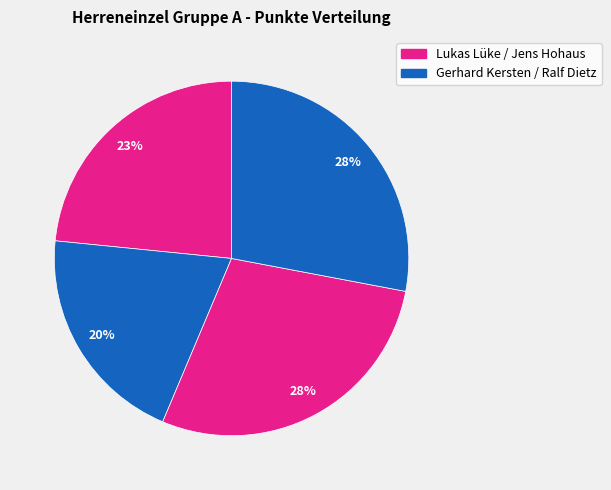

How many segments does this pie chart have?

4